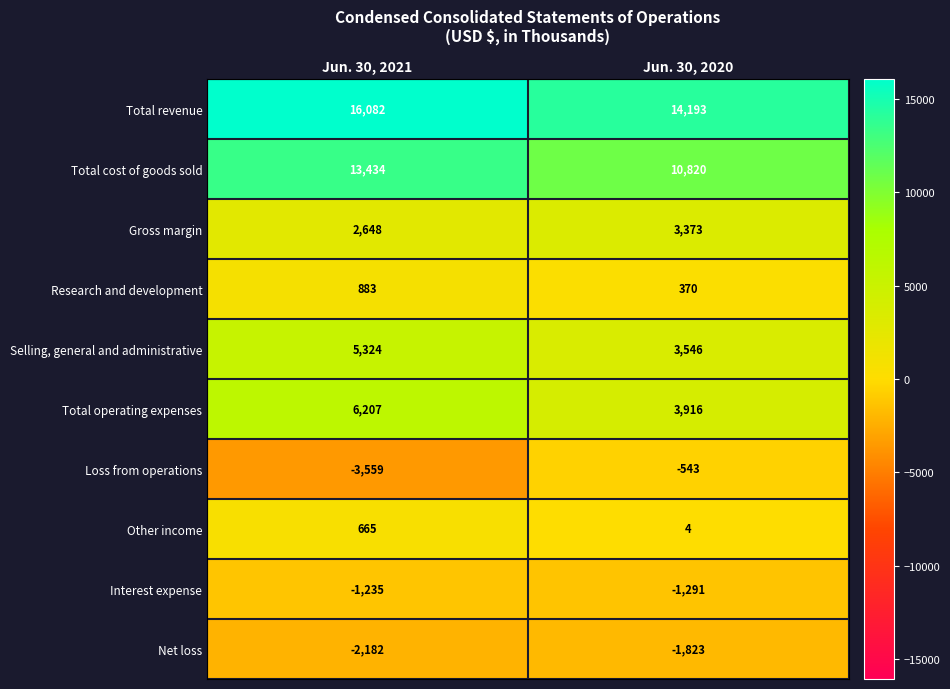

What is the average value of the Selling, general and administrative series?

4435